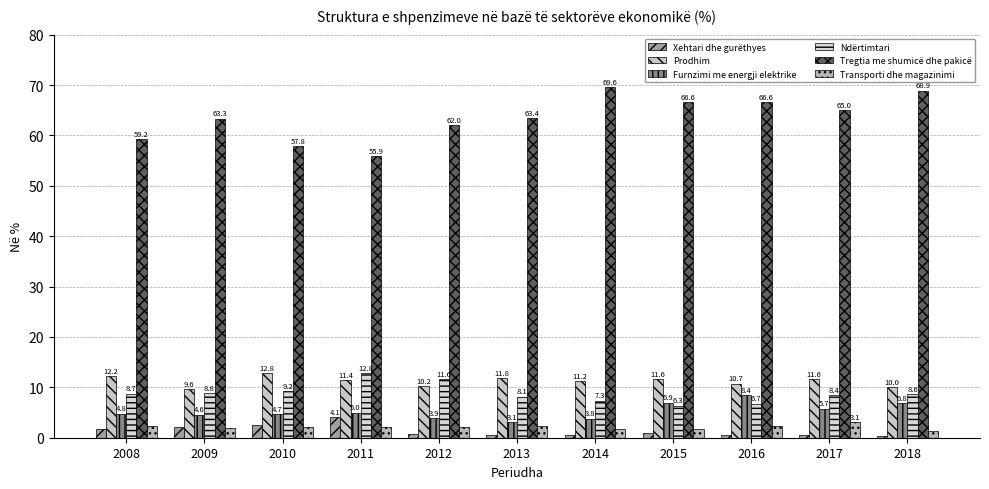

How many bars are there in each group?

6